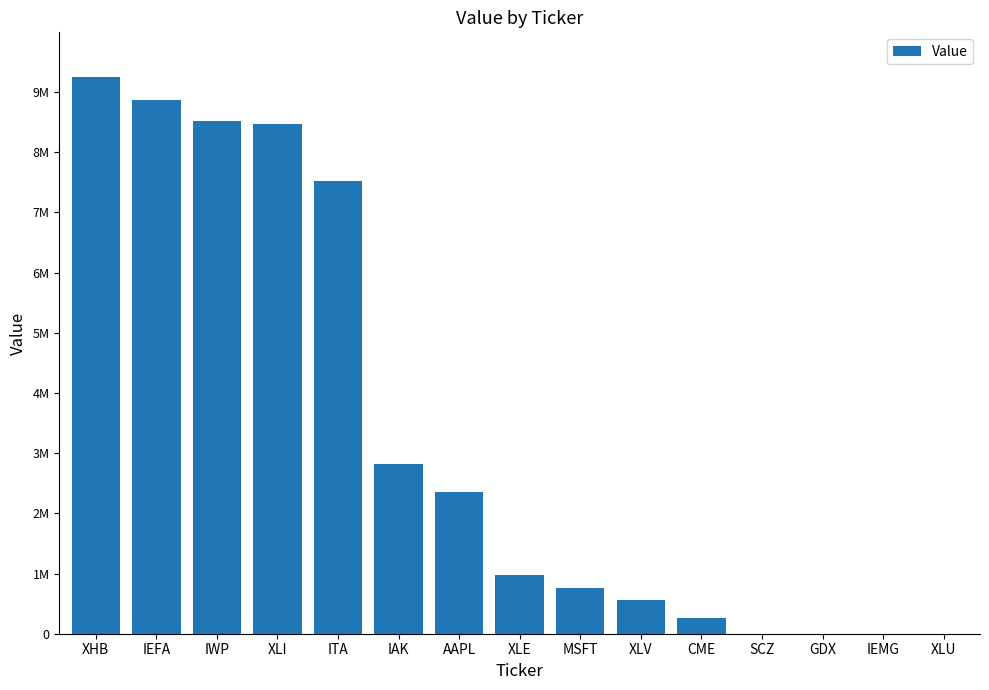

Are the bars horizontal?

No